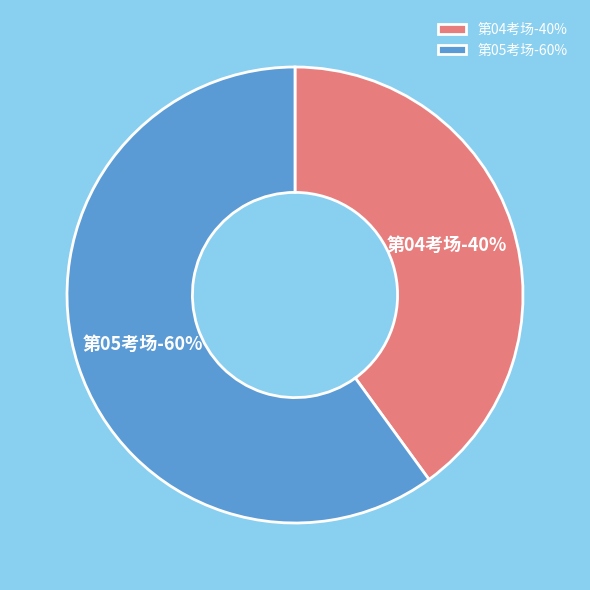

Count the number of slices in the pie.

2